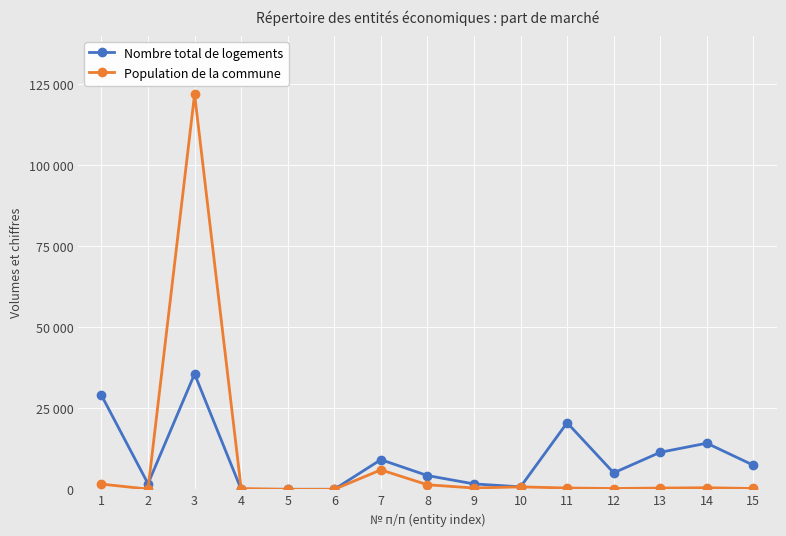

Where is Population de la commune nearest to the value 60974?

7